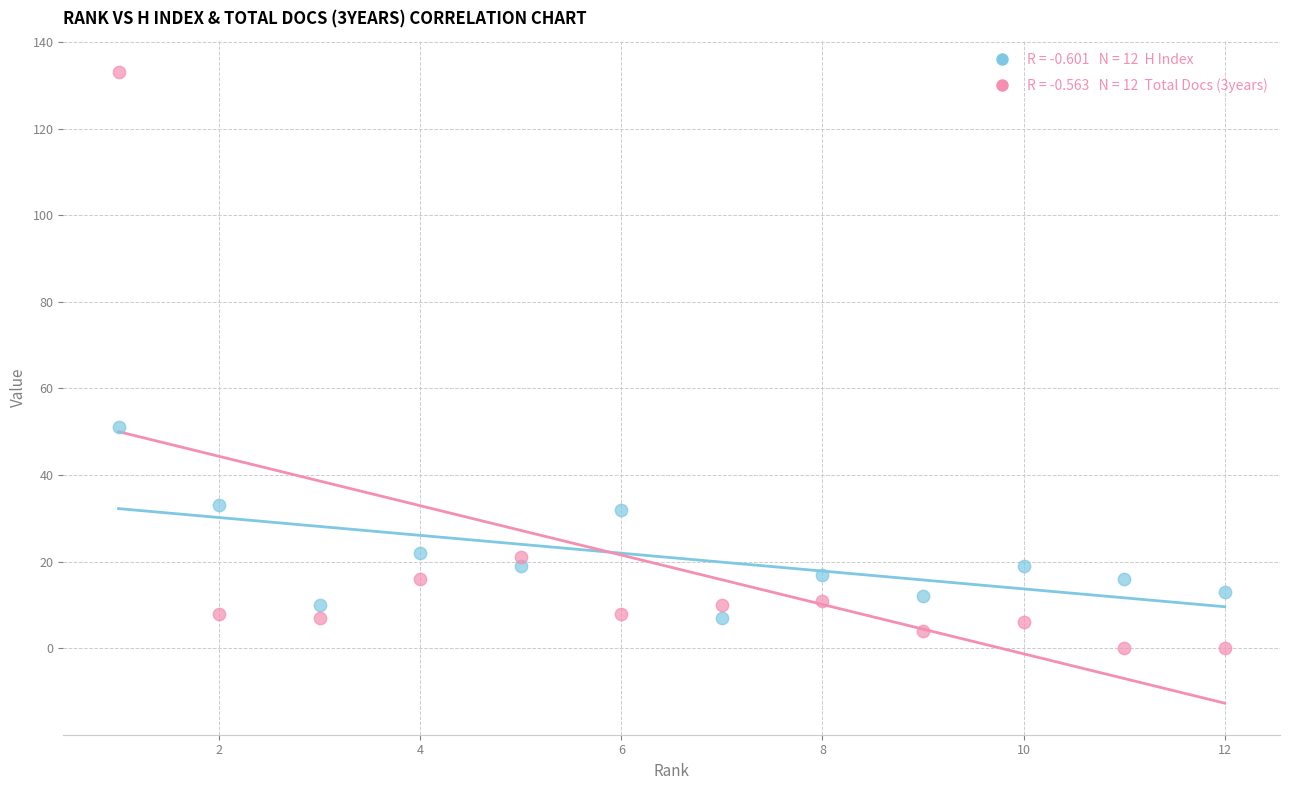

Across all series, what Y value is closest to 66?

51